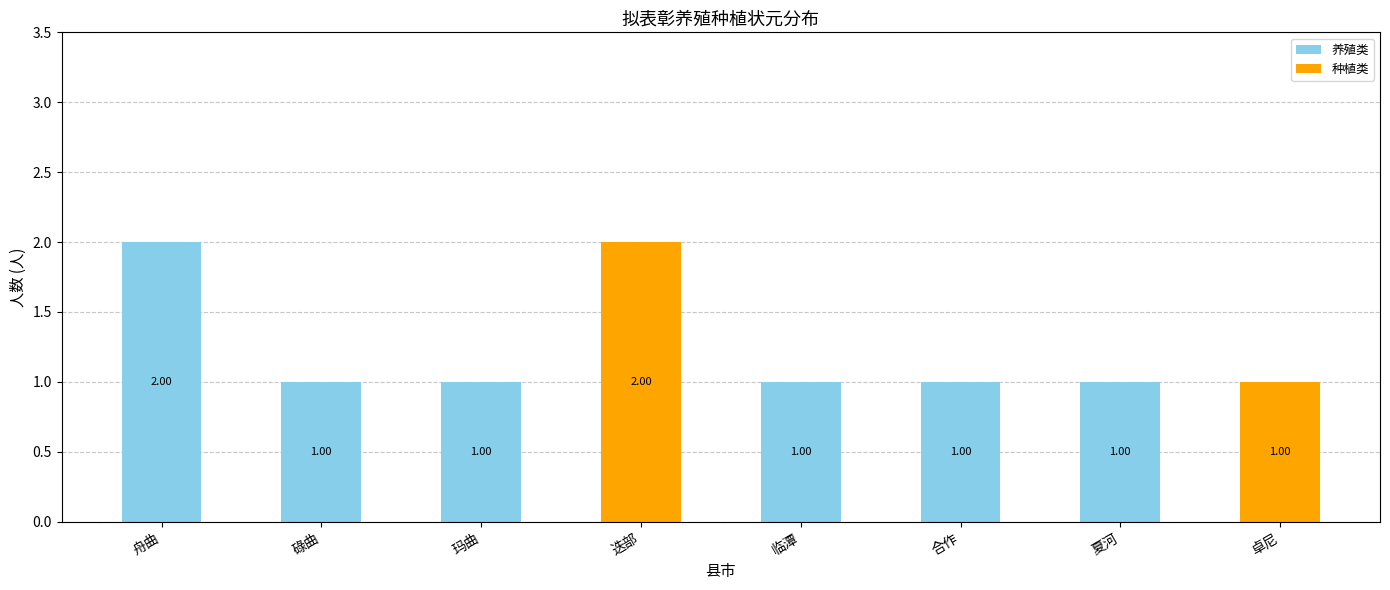

Which category has the highest value in the 养殖类 series?

舟曲